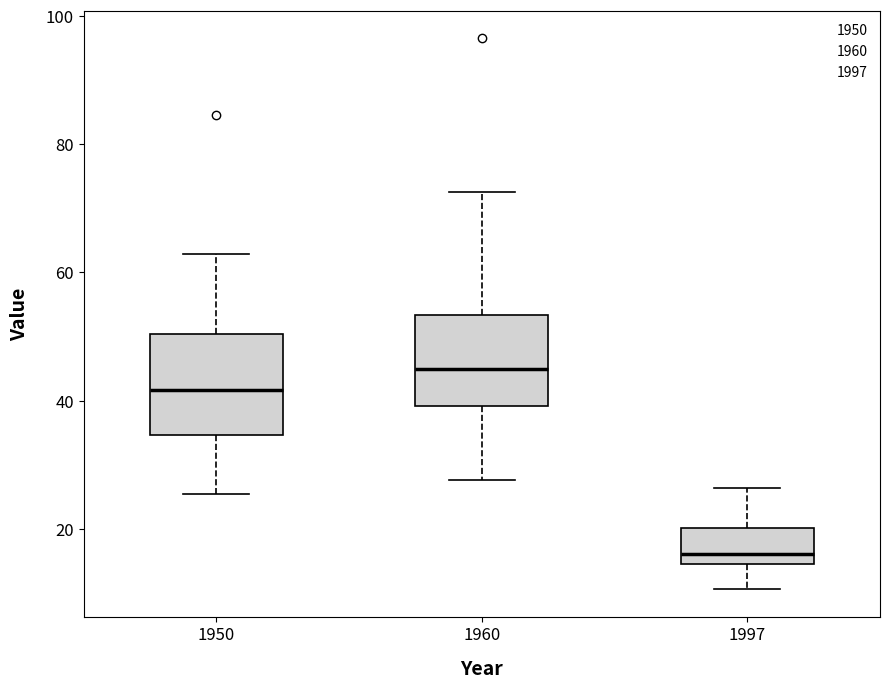

Which box's median line is the lowest?

1997